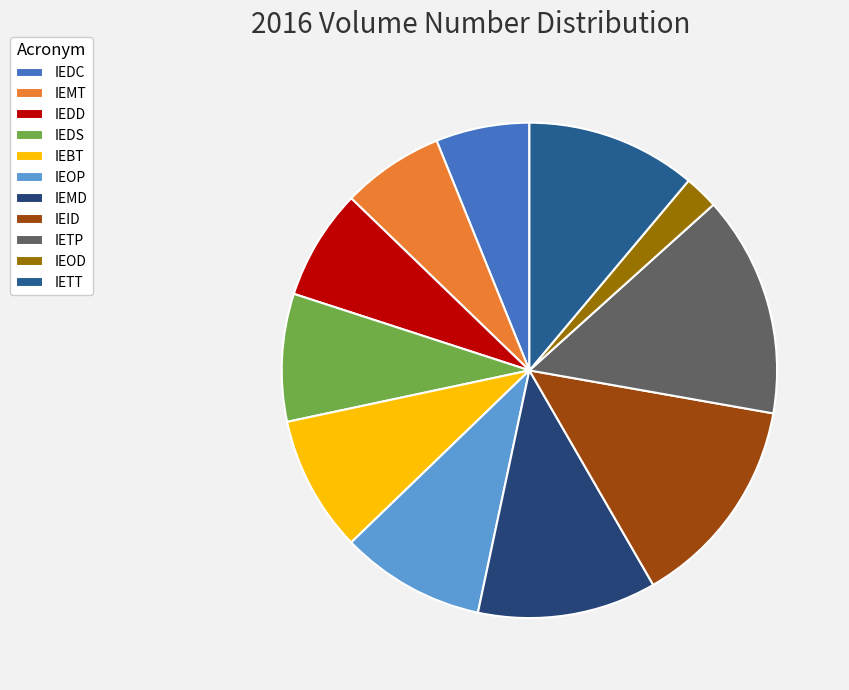

What percentage is the IEMT slice, to the nearest percent?

7%